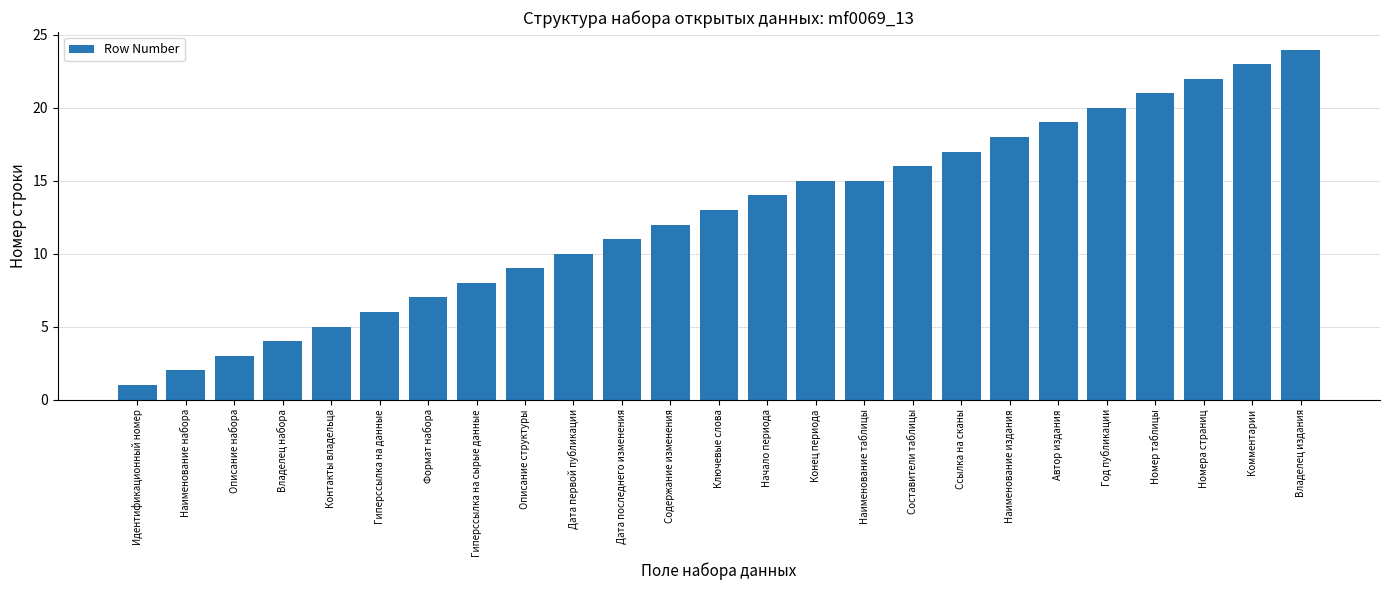

What is the change in value from Дата первой публикации to Номера страниц?

+12